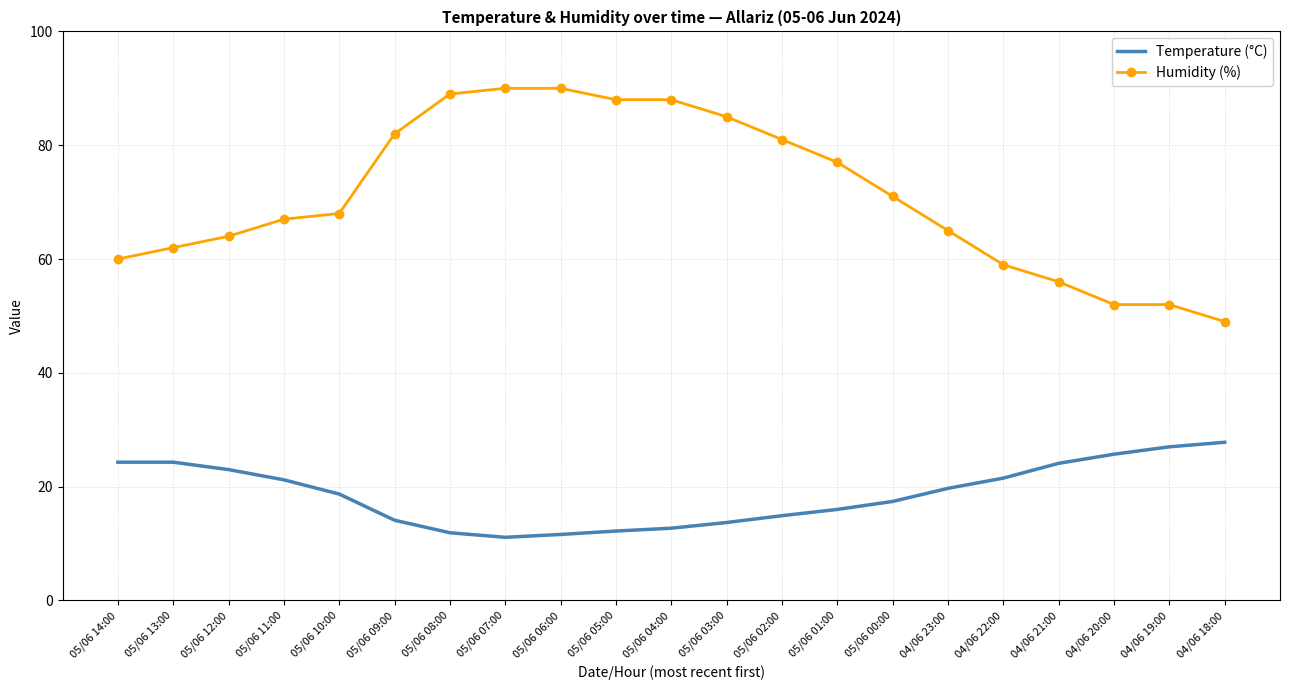

What is the lowest value of the Humidity (%) series?

49.0